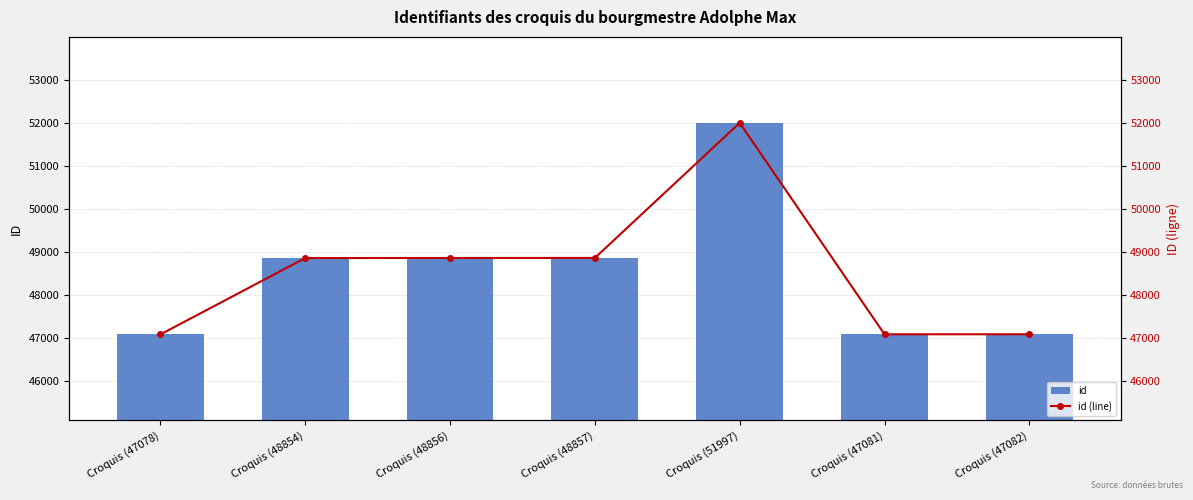

What are all the series names shown in the legend?

id, id (line)